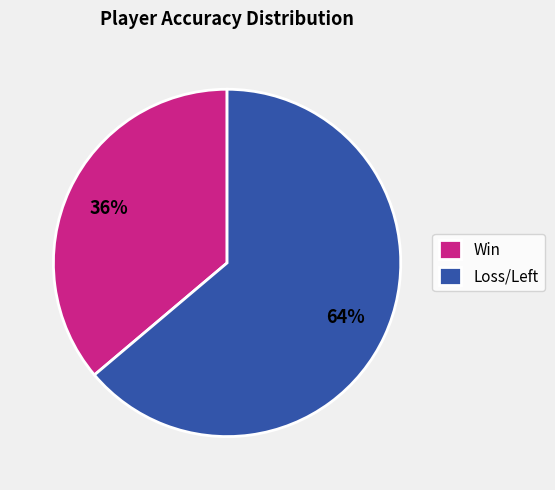

Is there a majority slice in this chart?

Yes